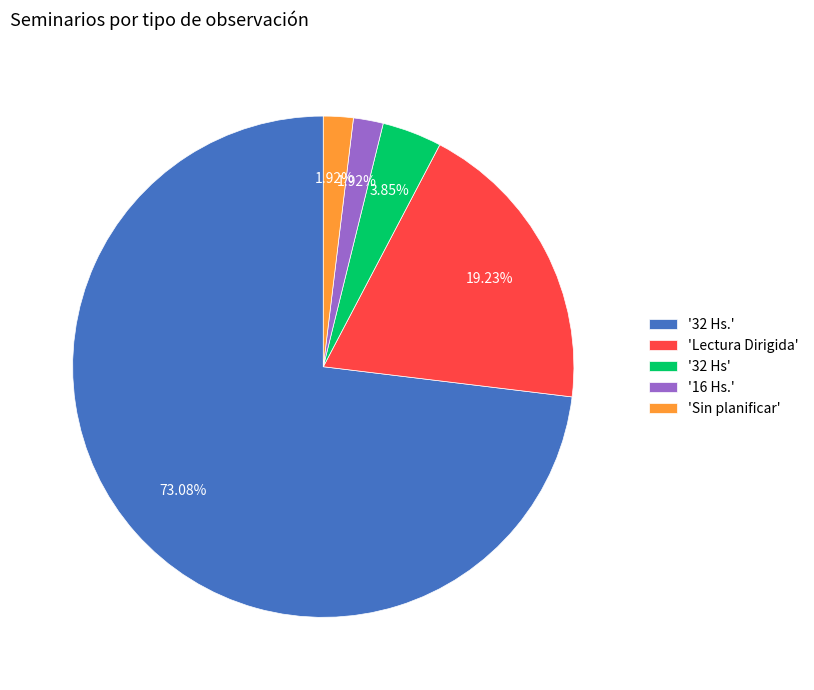

Count the number of slices in the pie.

5